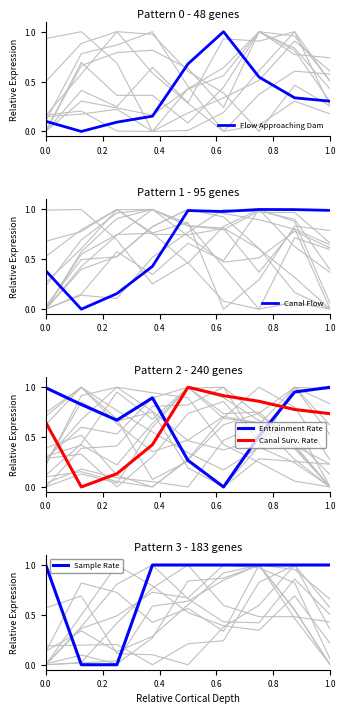

Which series ends up on top after the final intersection of Entrainment Rate and Canal Surv. Rate?

Entrainment Rate